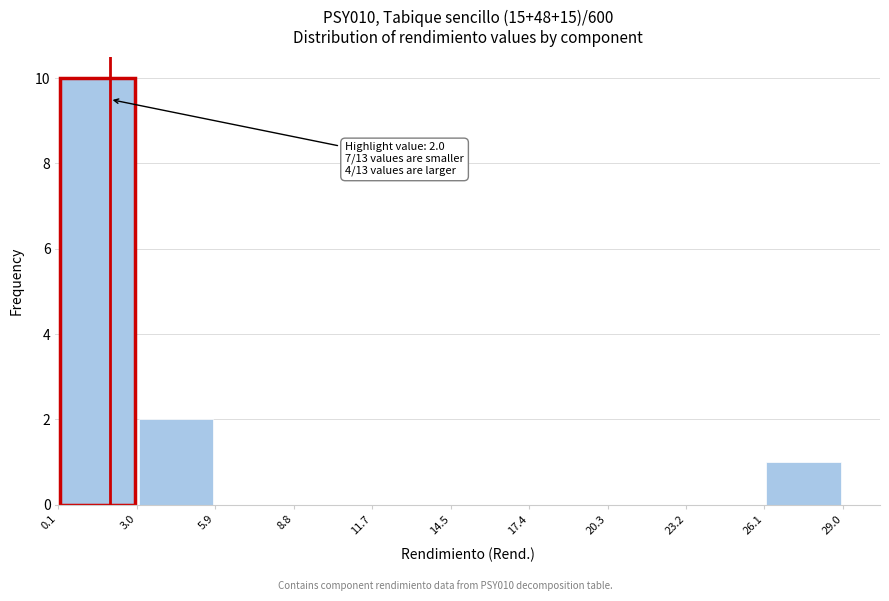

Over which range of the x-axis is the bar tallest?

0.1 to 3.0